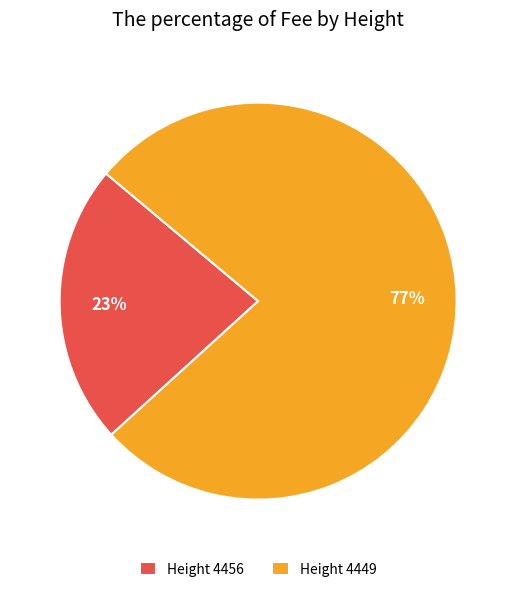

How many slices are in this pie chart?

2